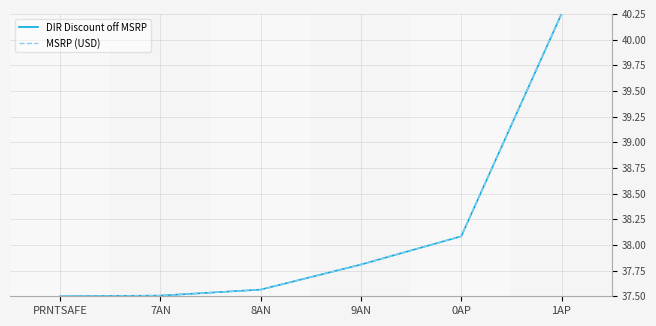

Is this an area chart (filled region under the line)?

No